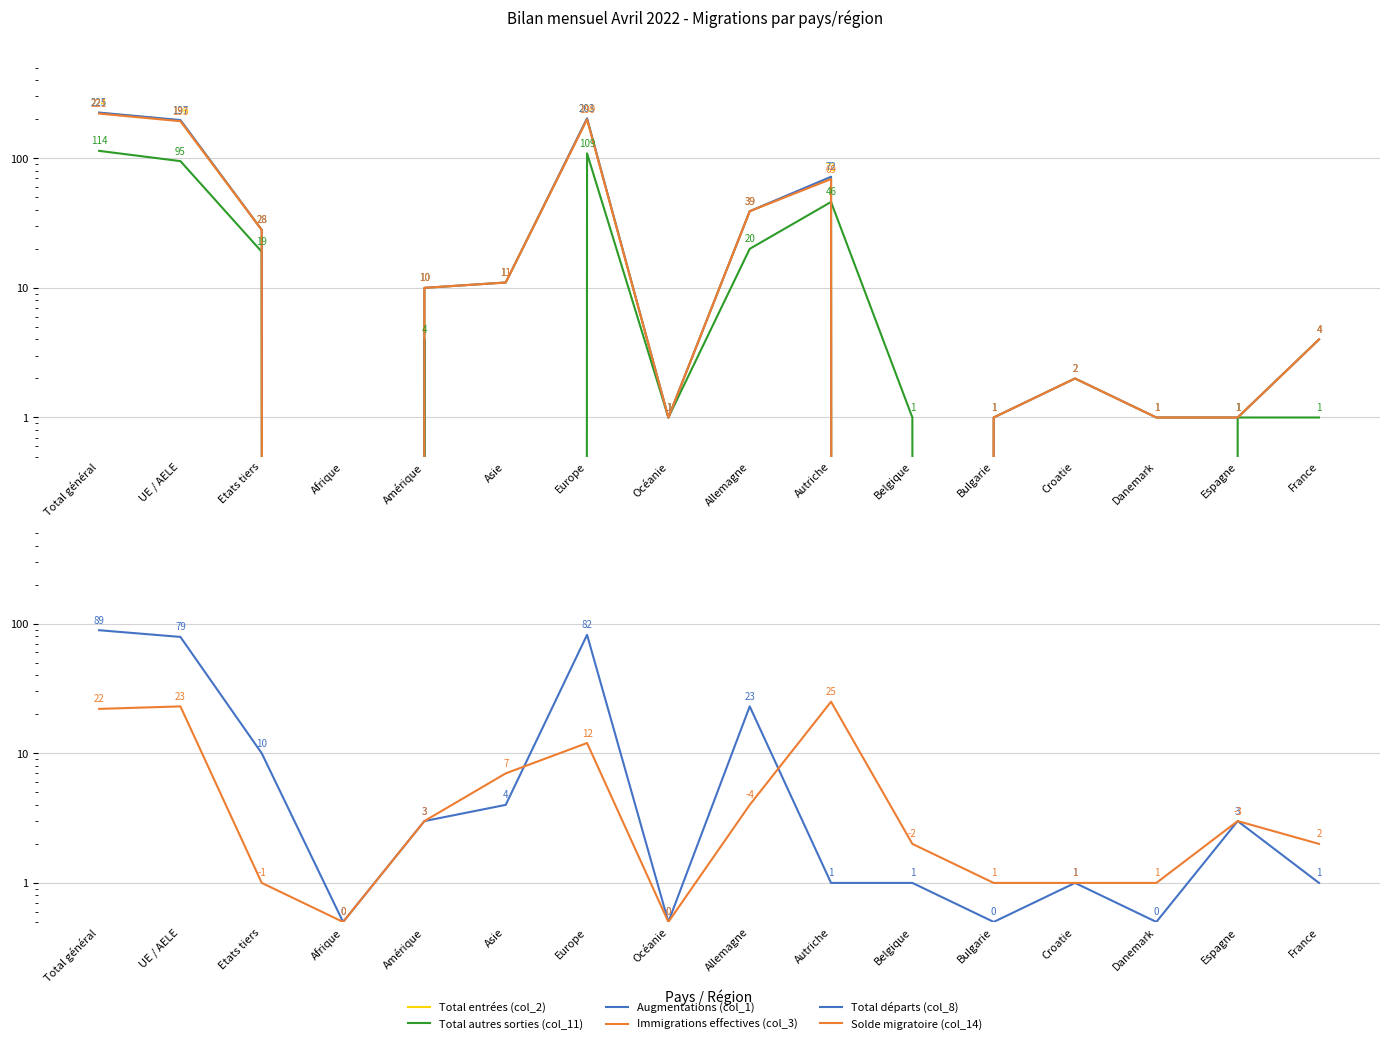

How many intersections are there between Total départs (col_8) and Immigrations effectives (col_3)?

6